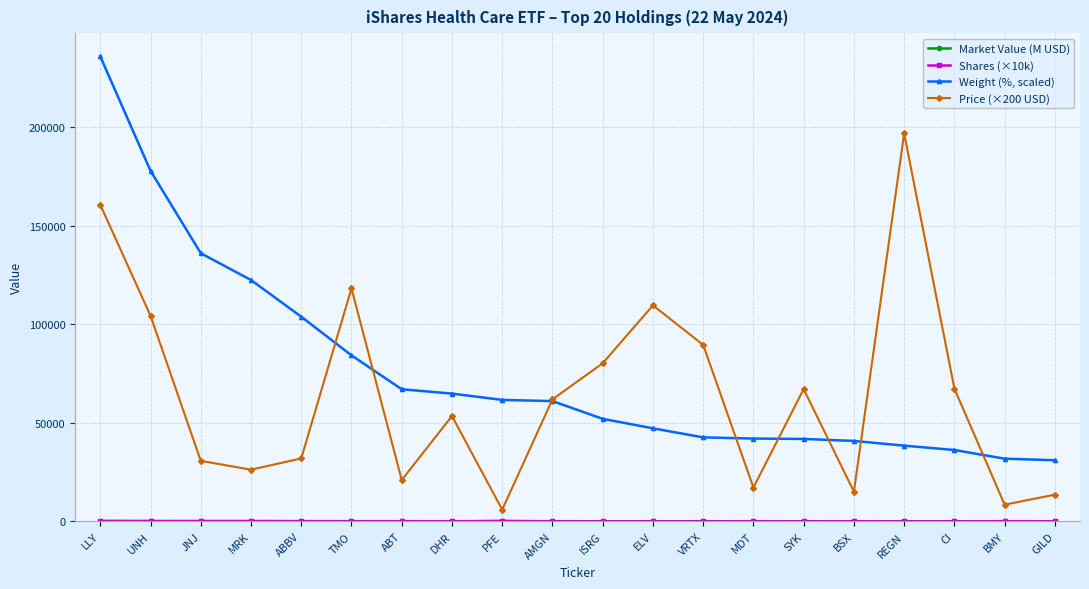

Is it true that Price (×200 USD) equals 118160.0 at TMO?

True